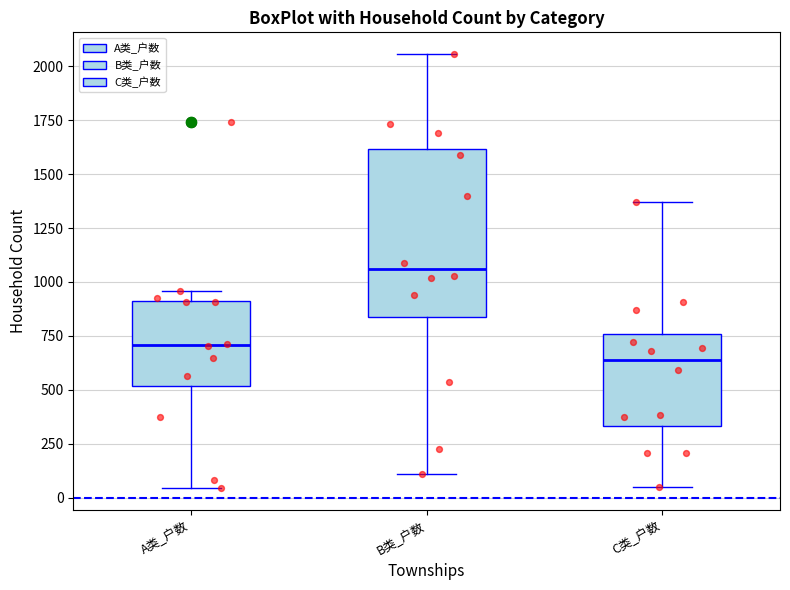

Reading left to right, read every box against the y-axis: the position of its median line, the range the box covers, and the ends of its whiskers. The values are not printed on the chart, so give them approximately, as read against the axis.

A类_户数: median 700, box 500 to 900, whiskers 50 to 950
B类_户数: median 1050, box 850 to 1600, whiskers 100 to 2050
C类_户数: median 650, box 350 to 750, whiskers 50 to 1350